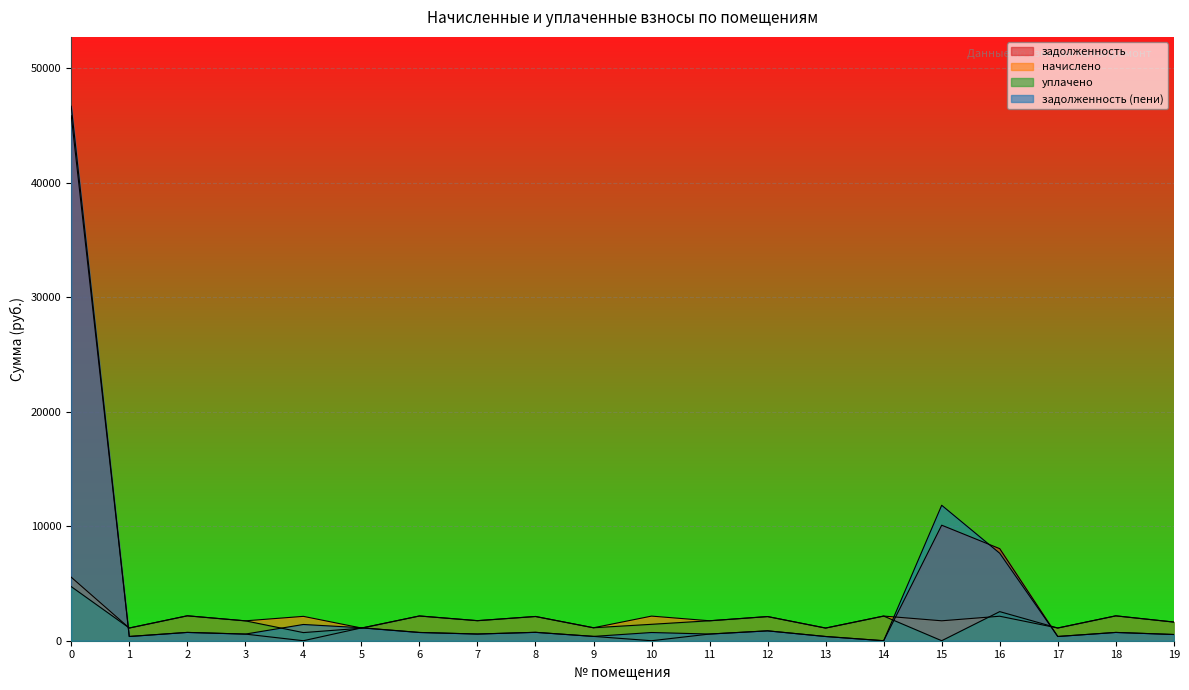

At which category does начислено reach its first local valley?

1